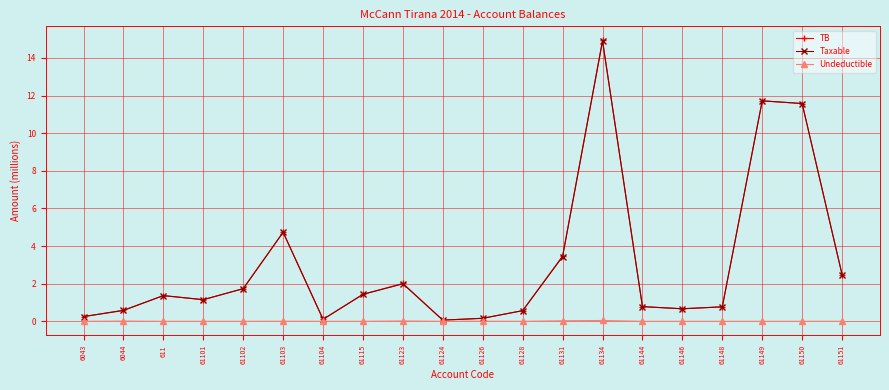

Which series changed the most between 61115 and 61151?

TB